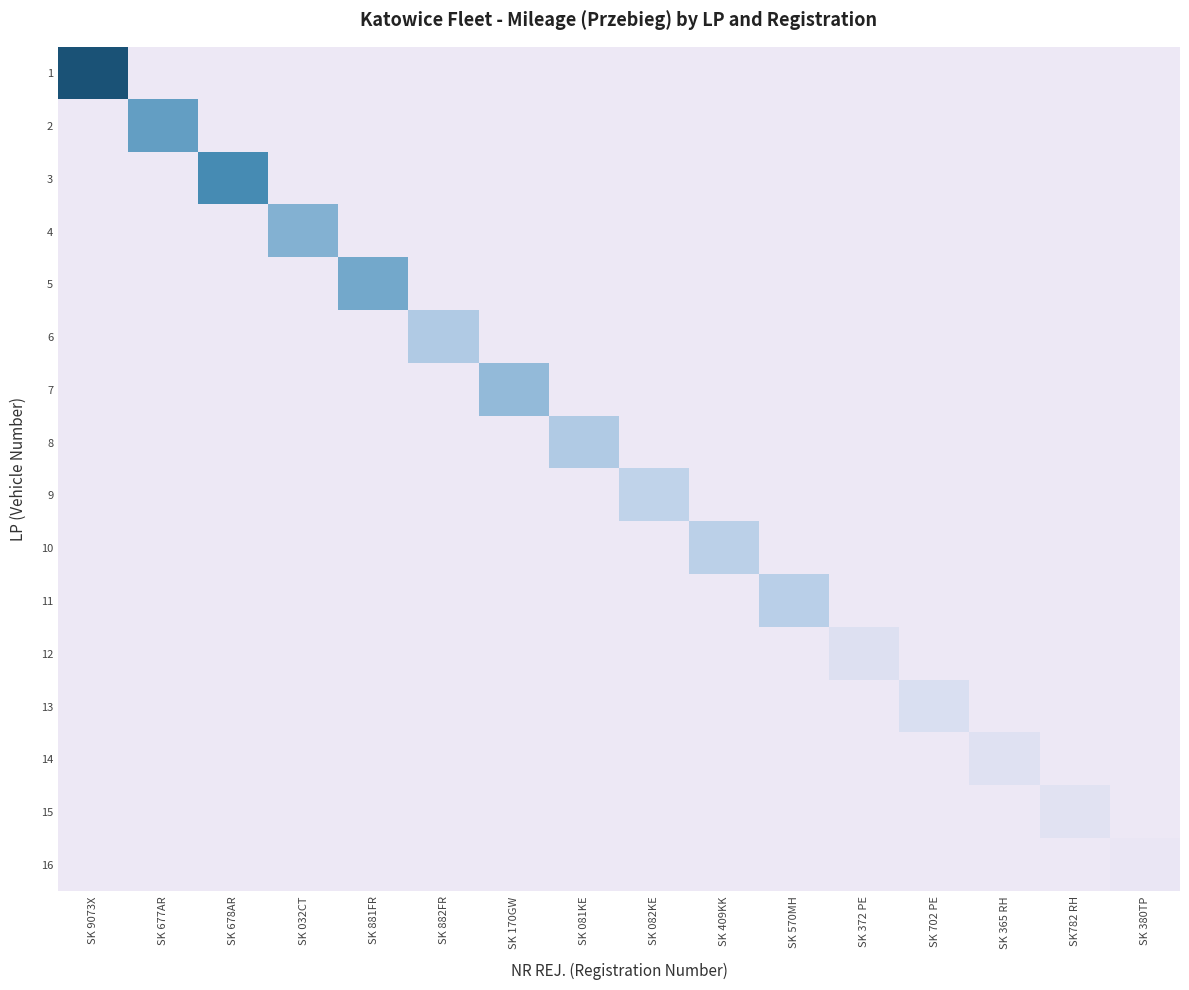

What is the total value across all series at SK 702 PE?

34333